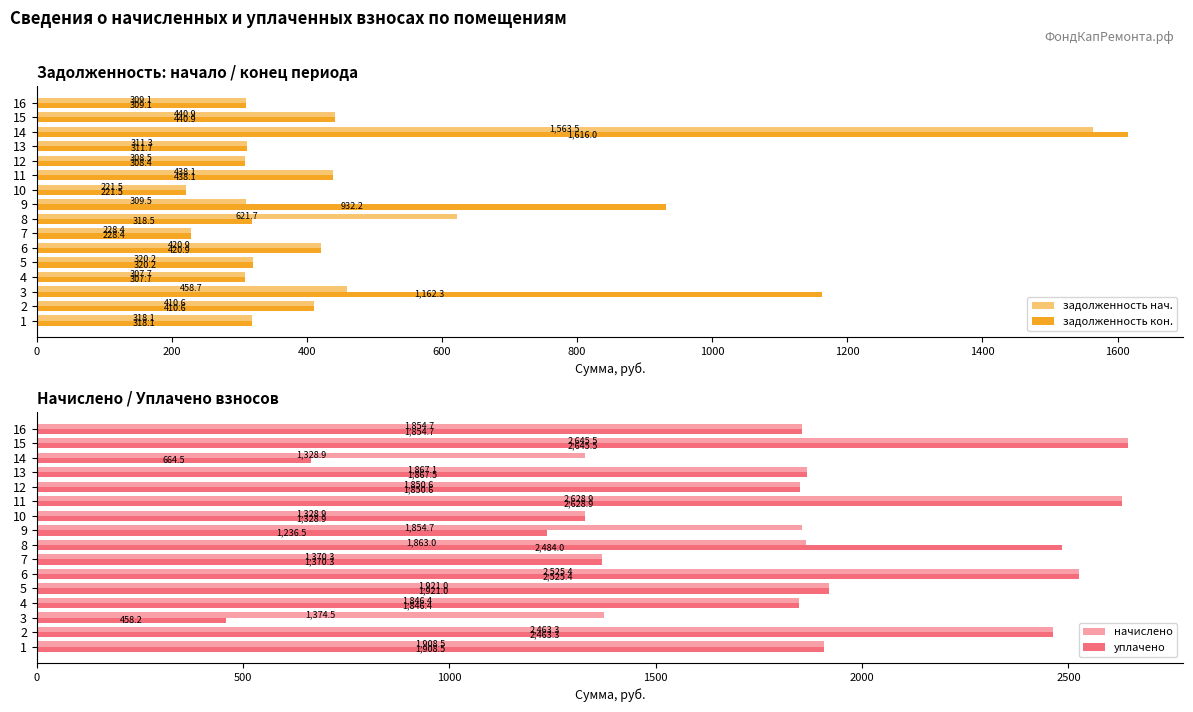

How many values in the уплачено series exceed 1867?

8